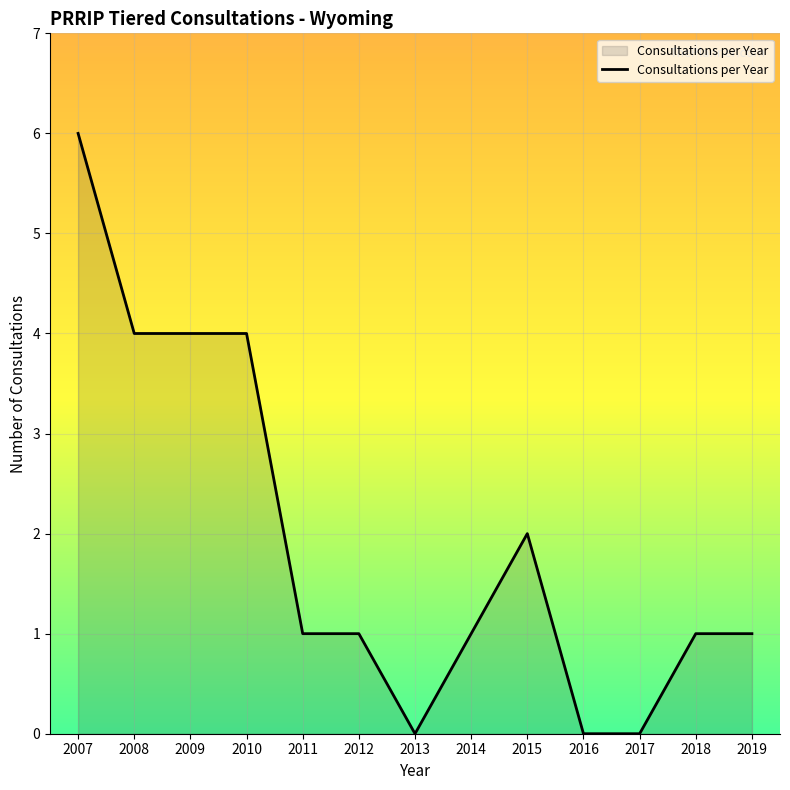

What is the maximum value shown in the chart?

6